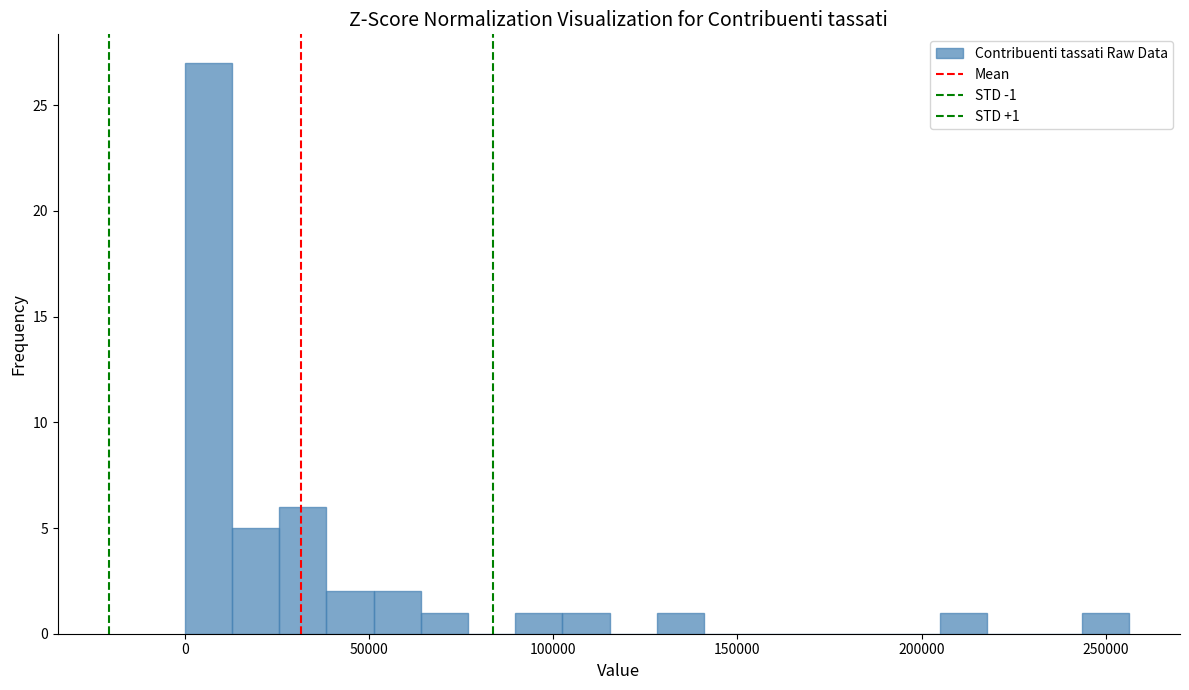

Around what value on the x-axis is the tallest bar? Give the approximate position of its centre, as read against the axis.

5000